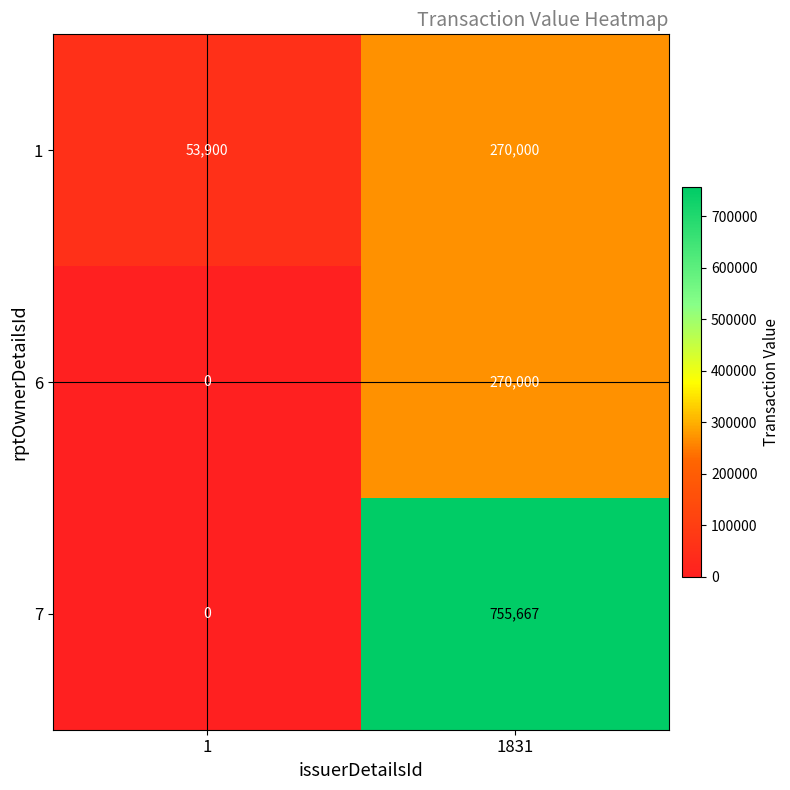

Reading left to right, what are all the values shown in this chart?

1: 1=53900	1831=270000
6: 1=0	1831=270000
7: 1=0	1831=755667